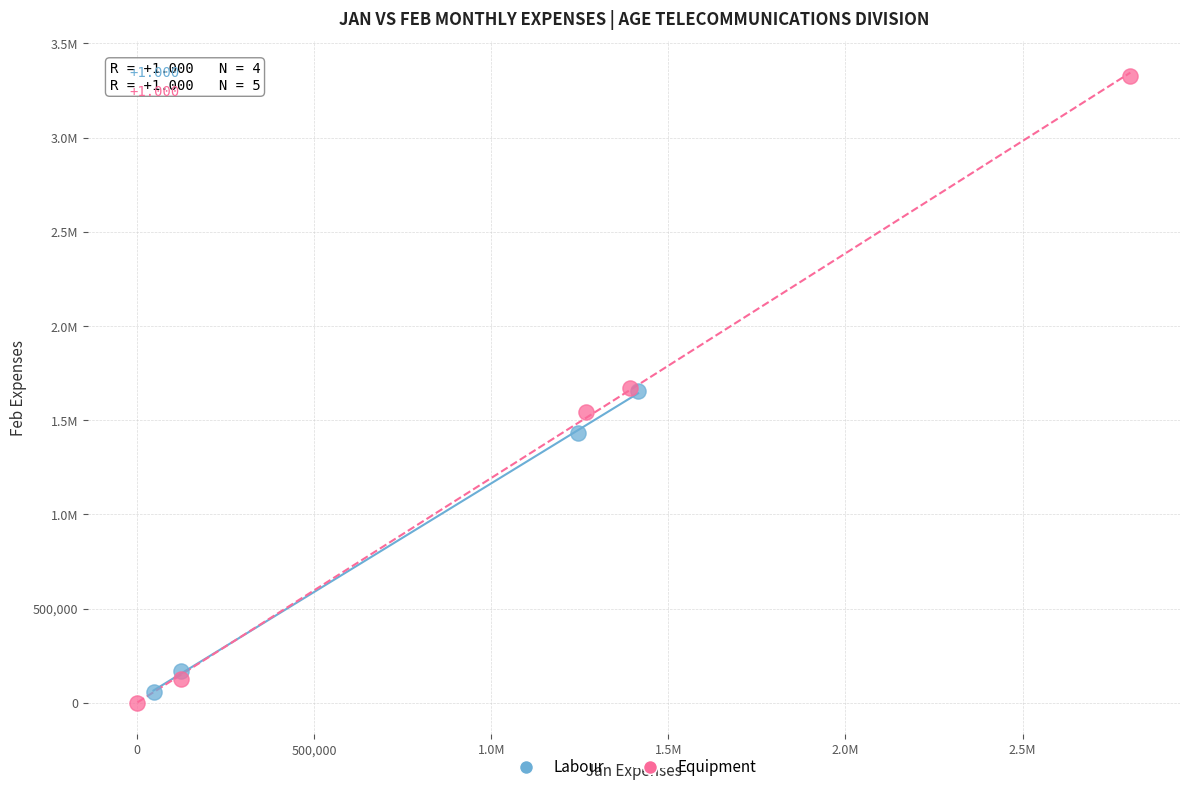

What are all the series names shown in the legend?

Labour, Equipment